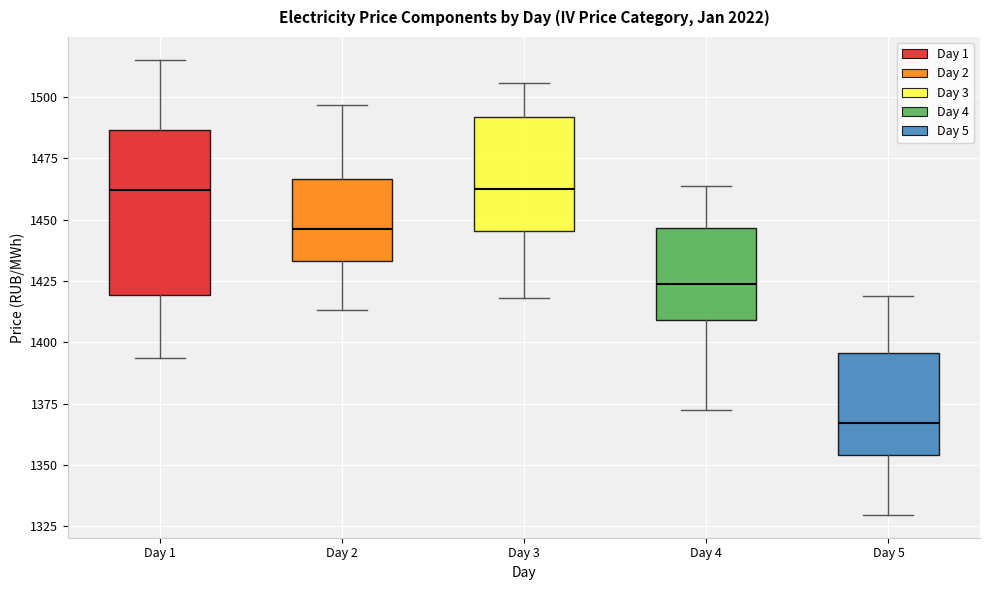

Where is the lower edge of the box for Day 1 on the y-axis? The values are not printed on the chart, so give them approximately, as read against the axis.

1420